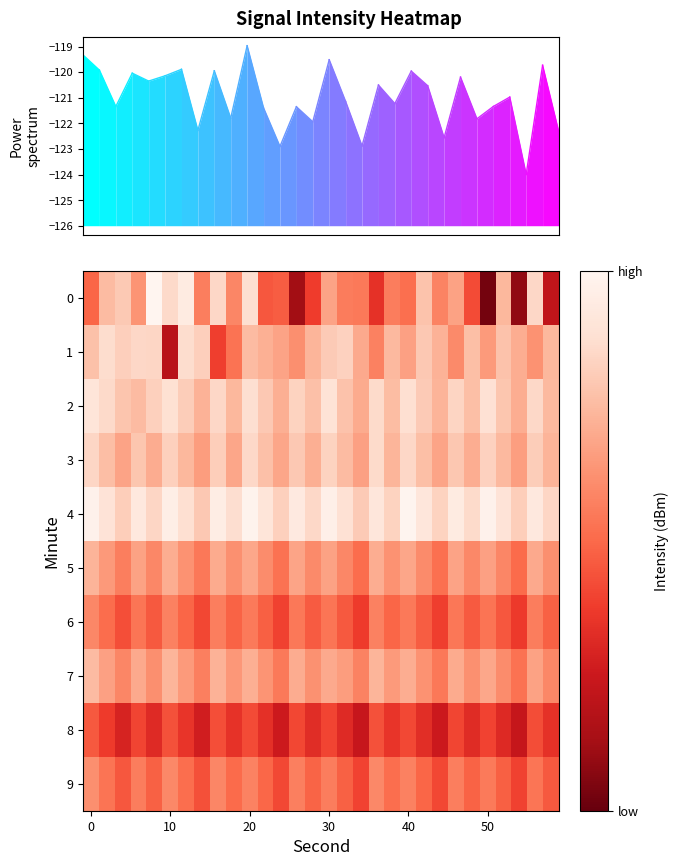

Which series has the largest total across all categories?

4